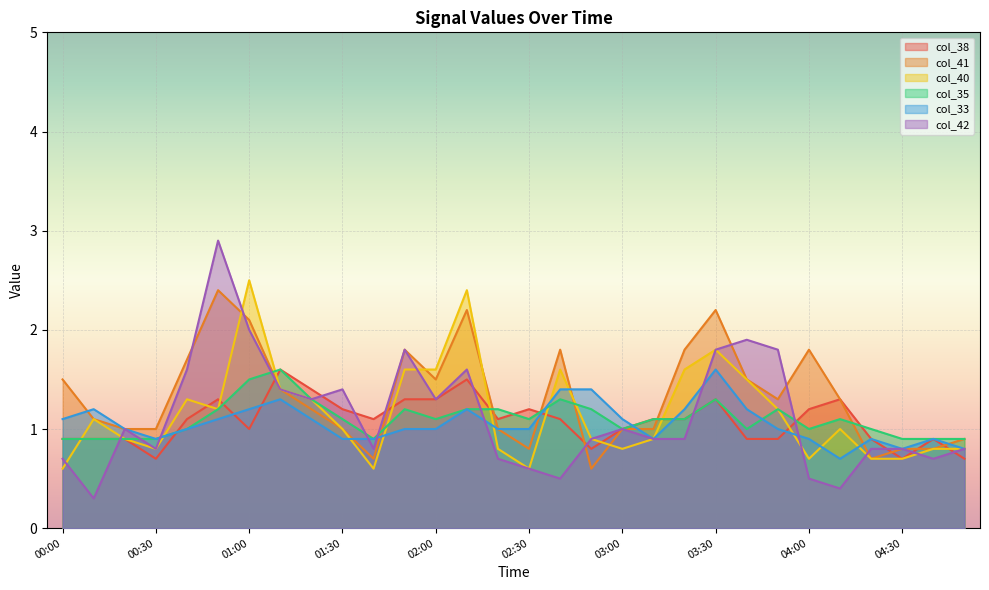

At which category is the sum across all series the highest?

01:00